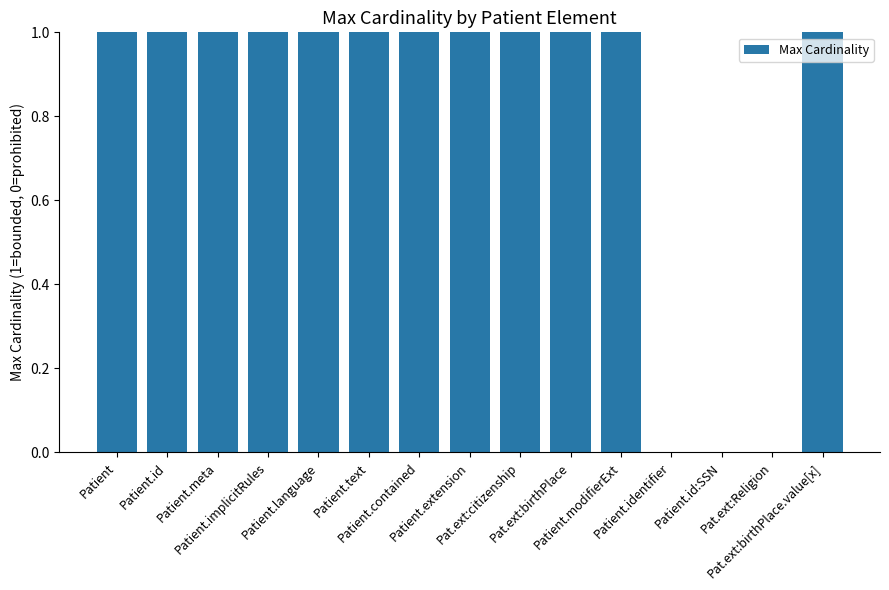

Reading left to right, extract all data points from this chart.

1	1	1	1	1	1	1	1	1	1	1	0	0	0	1